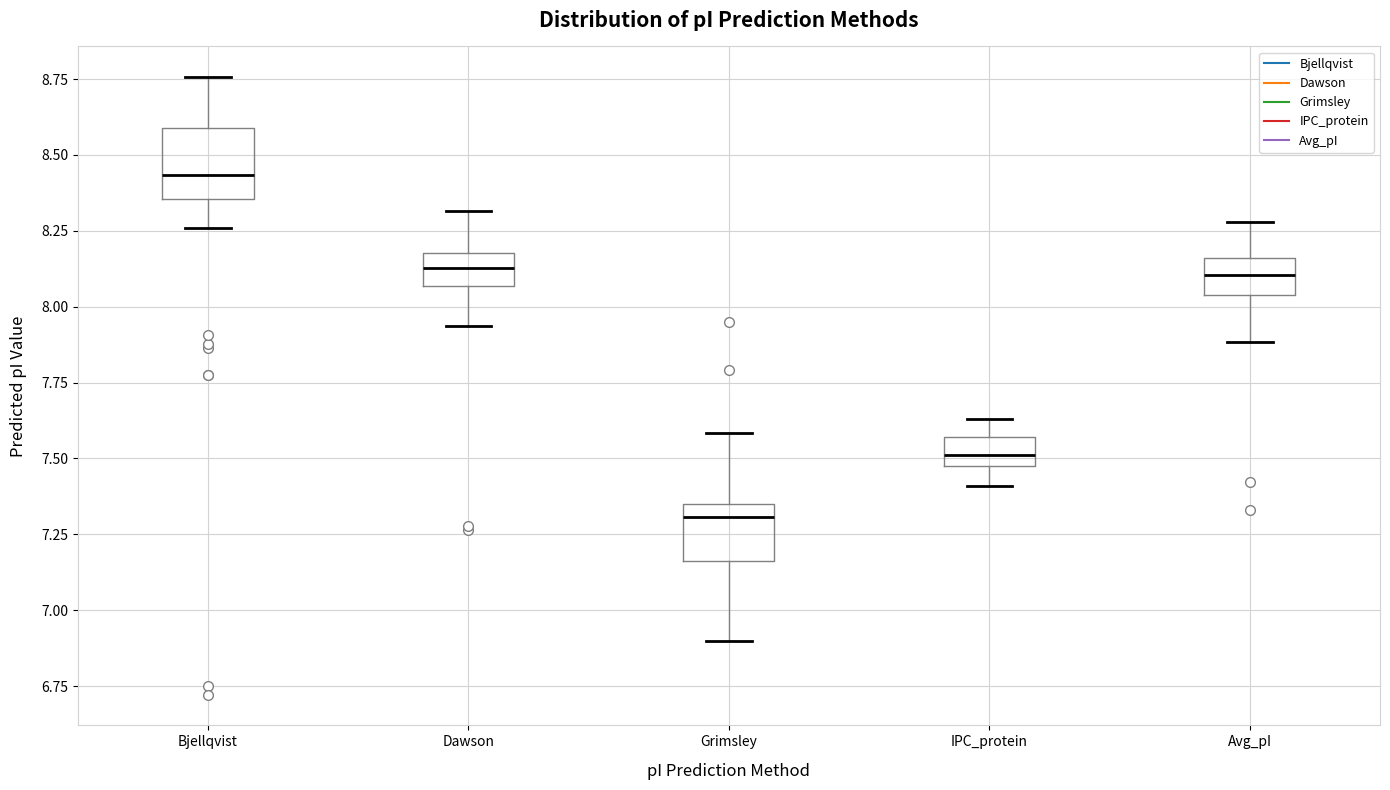

Which box has the highest median line?

Bjellqvist